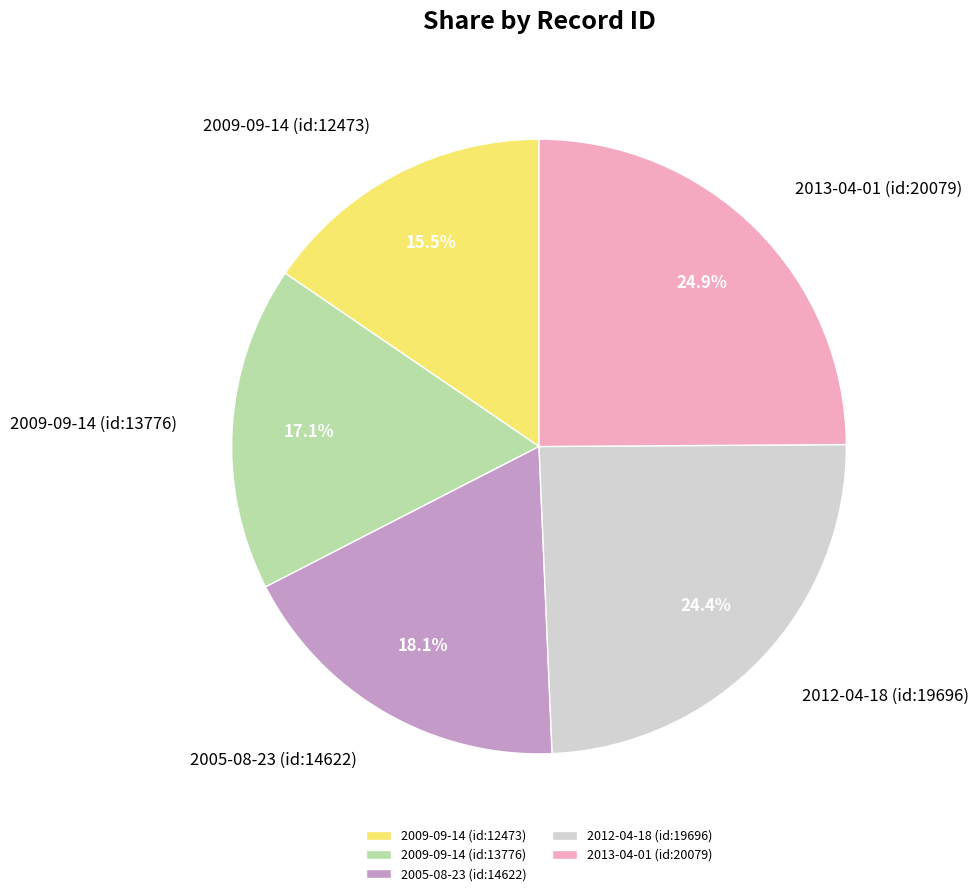

What is the smallest slice in the pie chart?

2009-09-14 (id:12473)